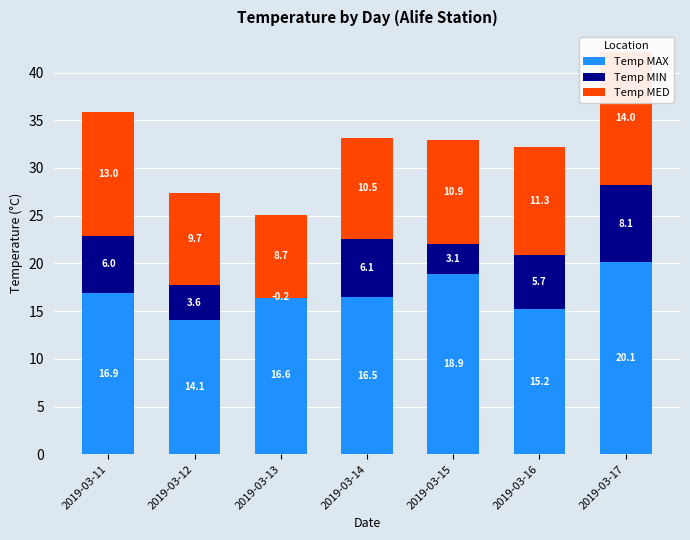

What is the spread (max minus min) of values at 2019-03-12?

10.5